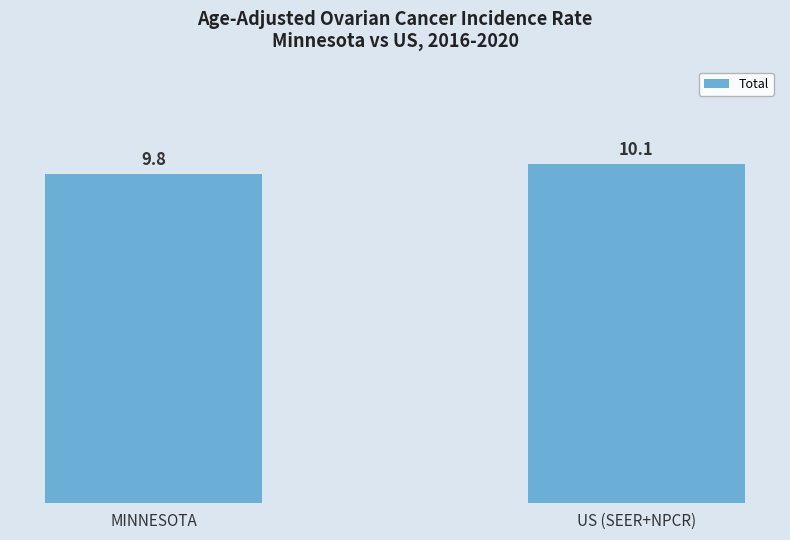

What is the change in value from MINNESOTA to US (SEER+NPCR)?

+0.3